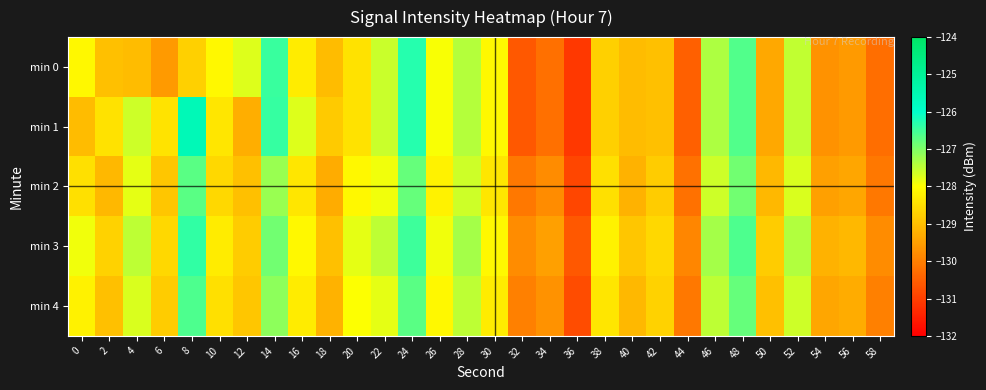

Which label corresponds to the largest value in the chart?

8